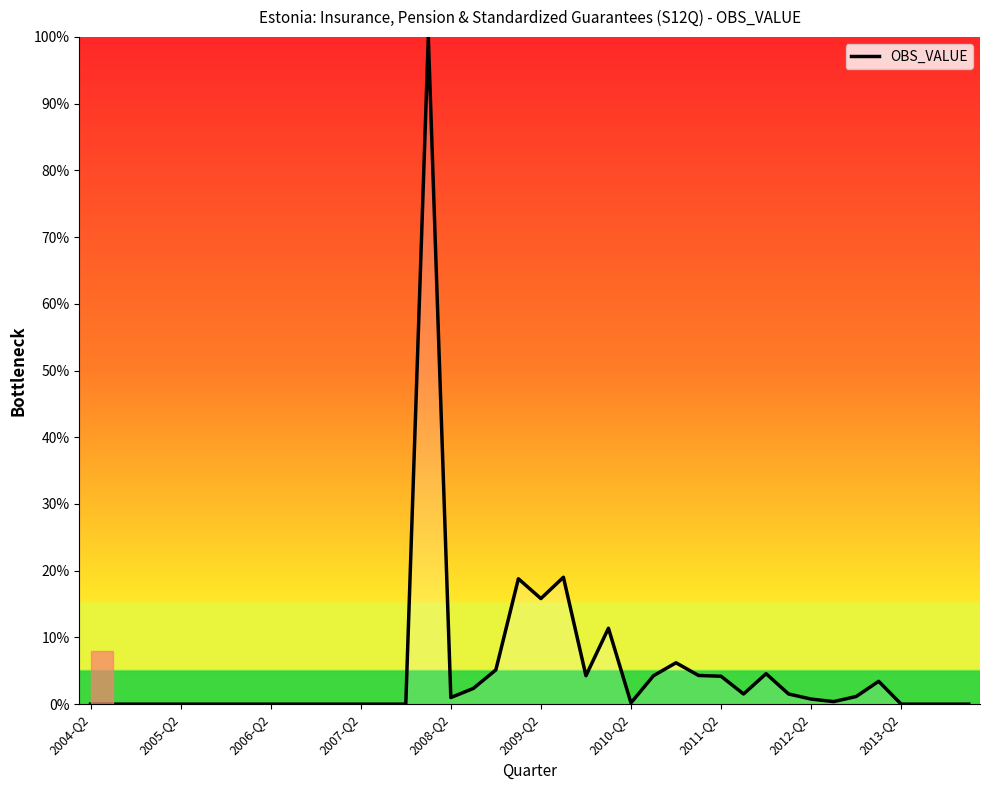

What is the greatest value displayed?

100.0